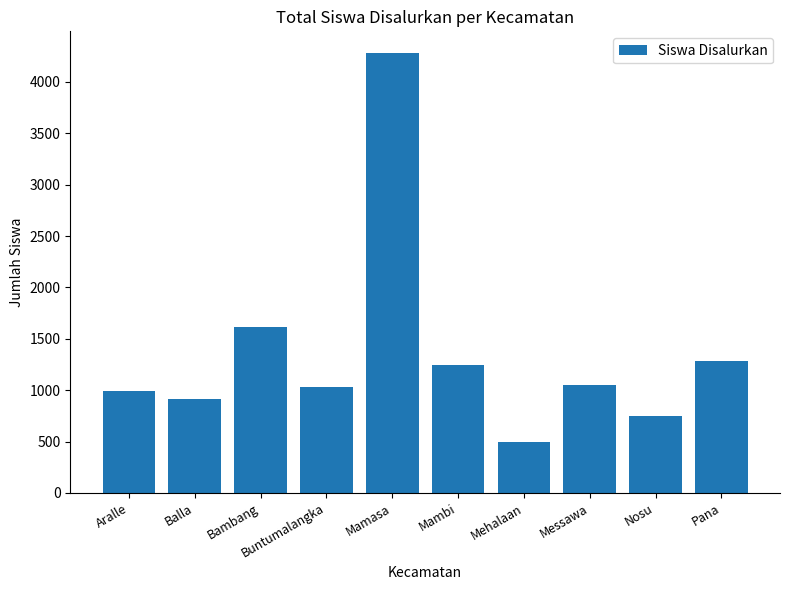

Read the value at Messawa, to the nearest 50.

1050